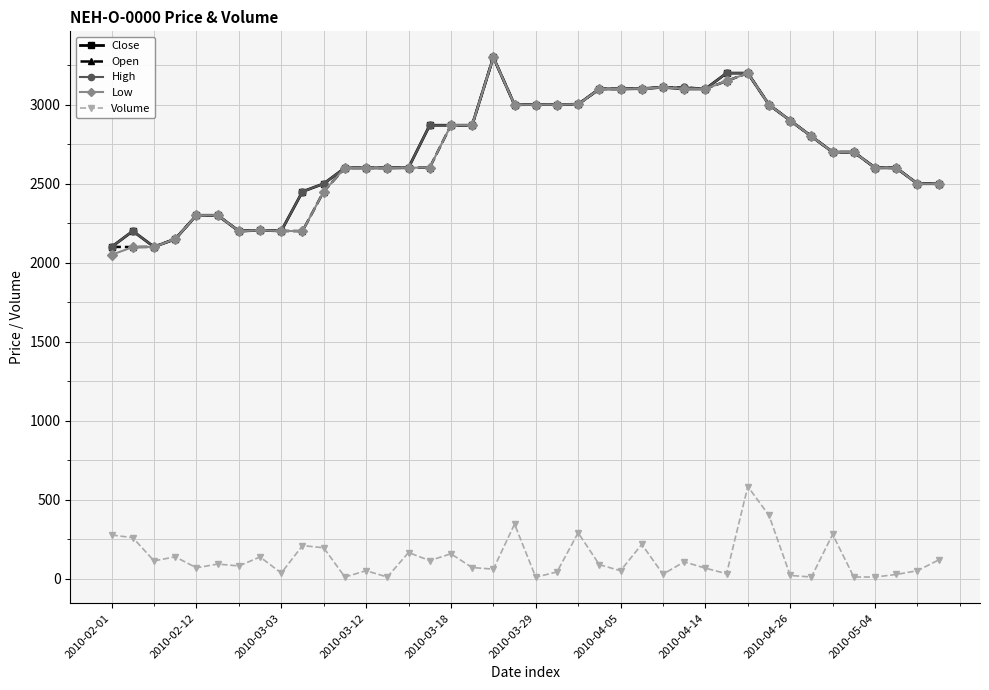

What is the maximum value for Close?

3300